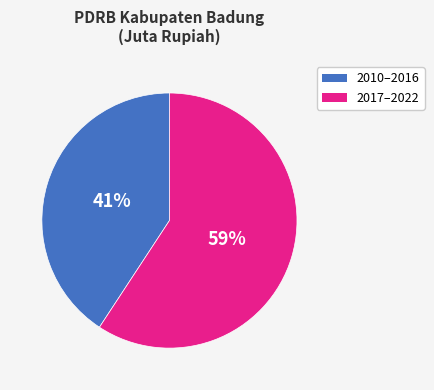

Does any single category account for the majority?

Yes